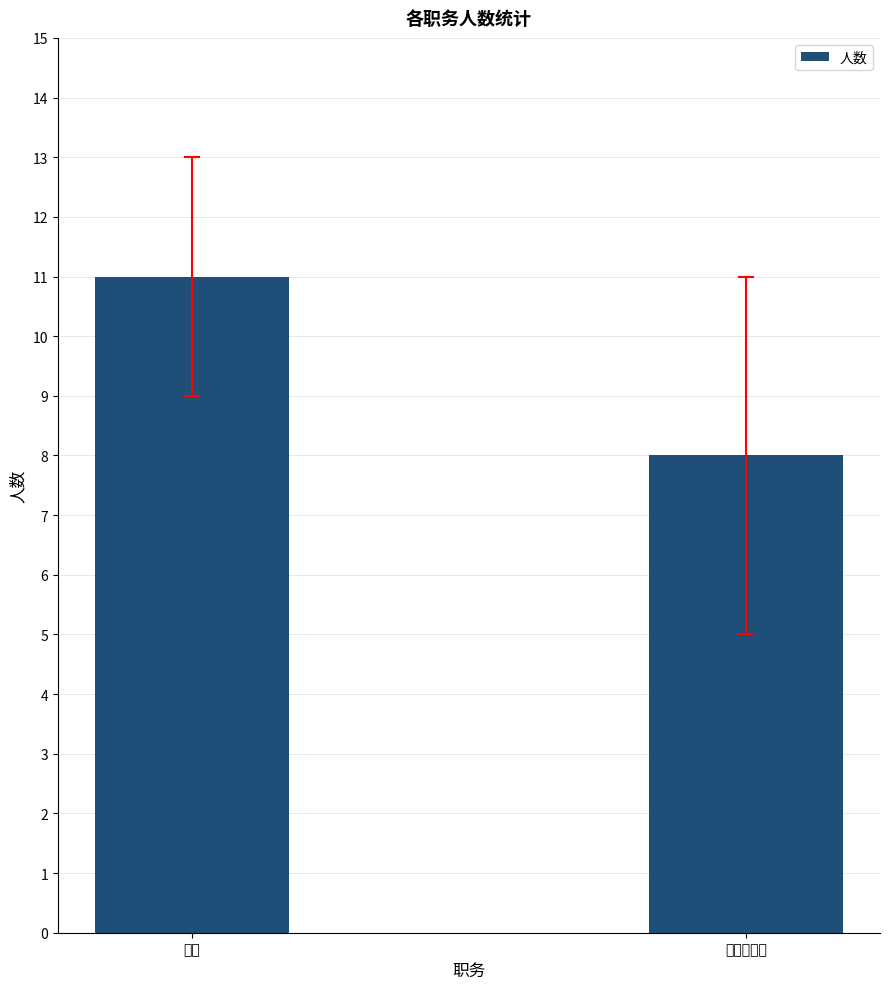

Where is the data nearest to the value 9?

党支部书记